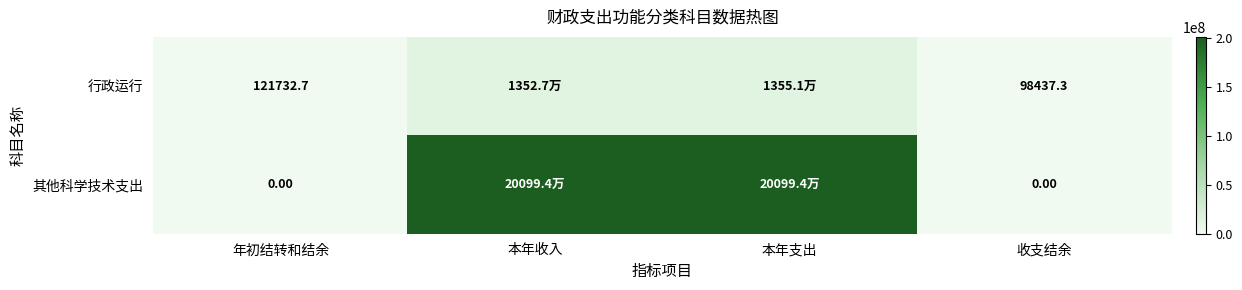

What is the difference between the 行政运行 values at 收支结余 and 本年收入?

13428949.6